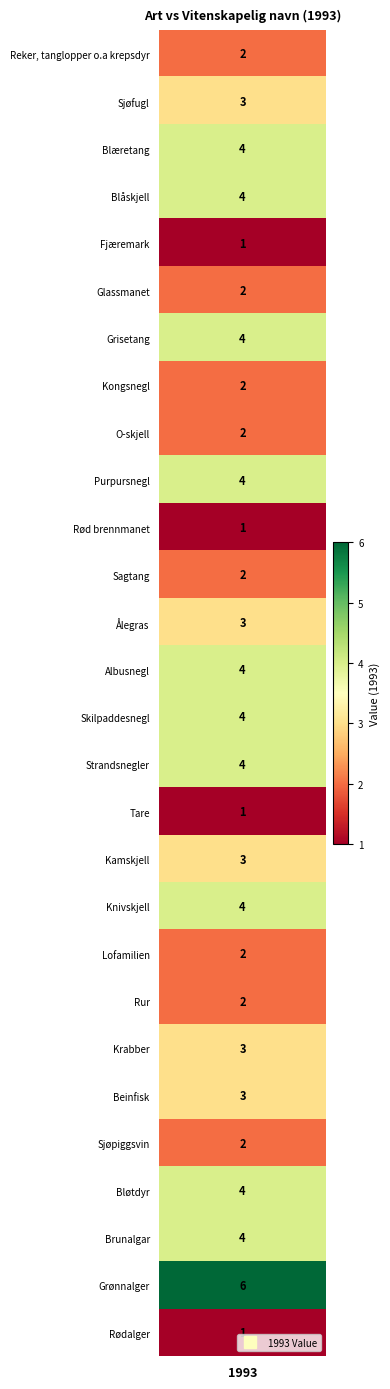

Count the values in the range 2 to 4.

23